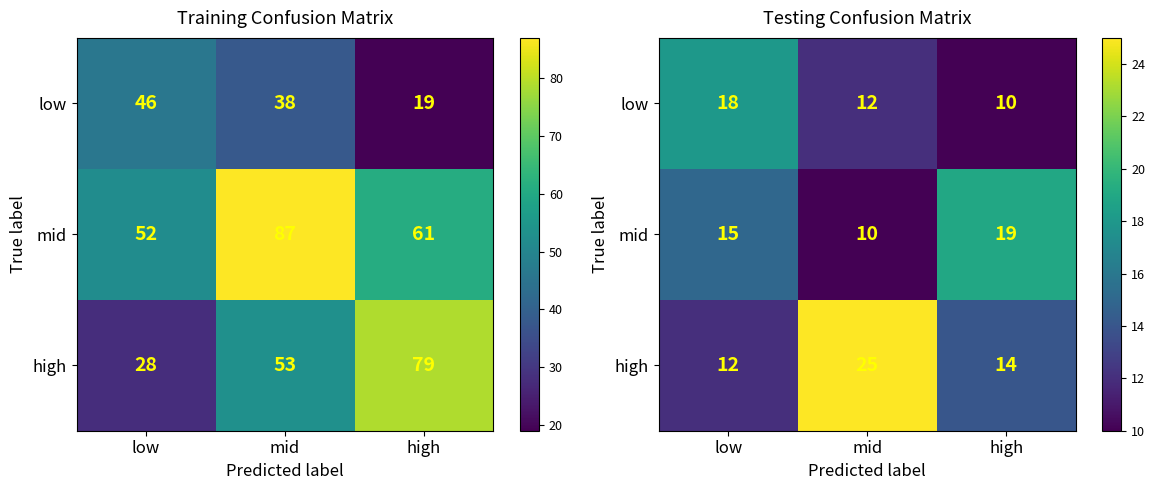

True or false: low has a value of 18 at low.

True